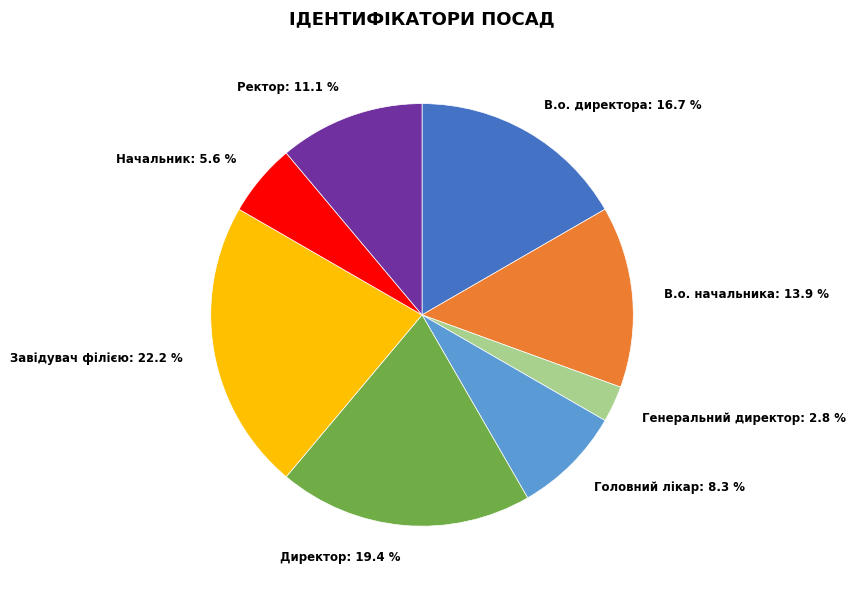

What percentage is the Начальник slice, to the nearest percent?

6%